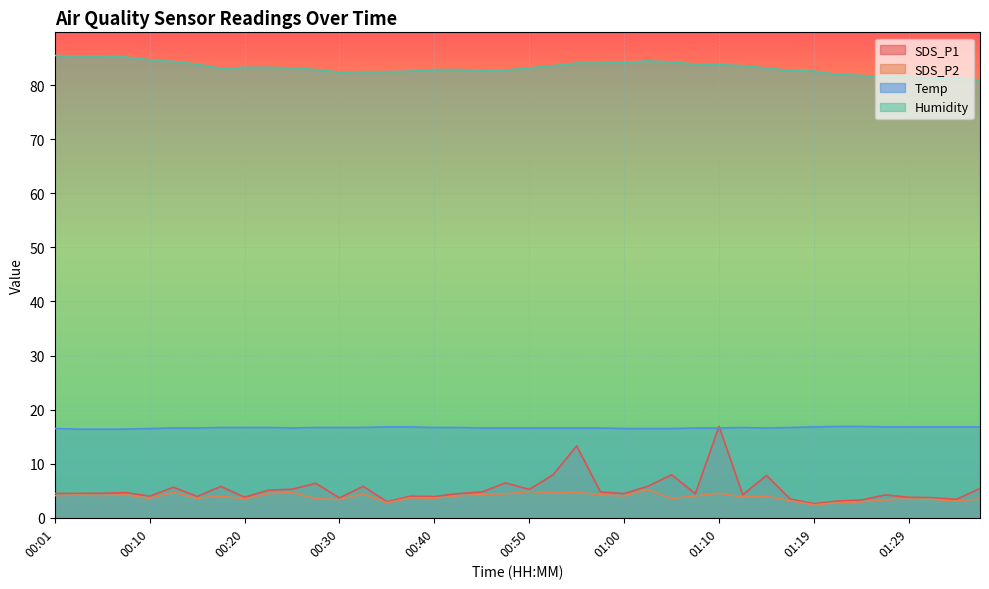

Count the number of data series in this chart.

4